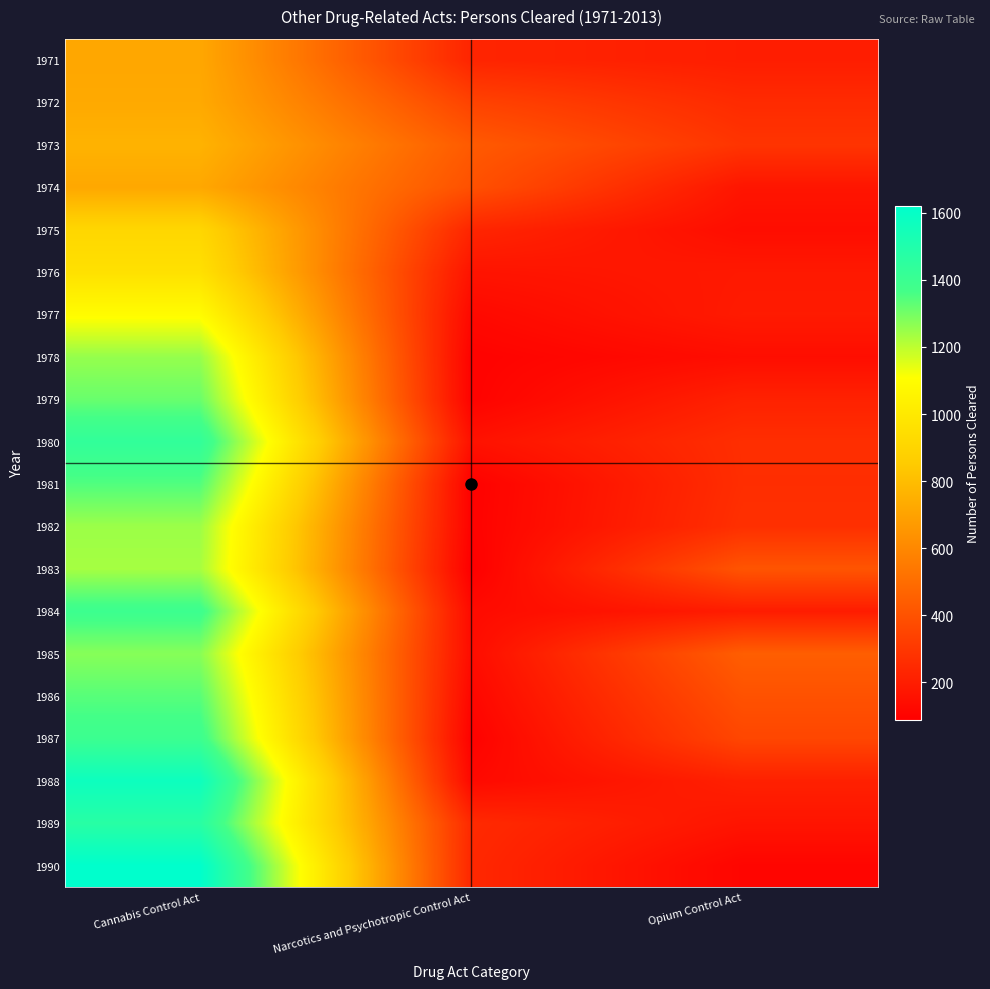

Which category has the lowest value across all series?

Narcotics and Psychotropic Control Act